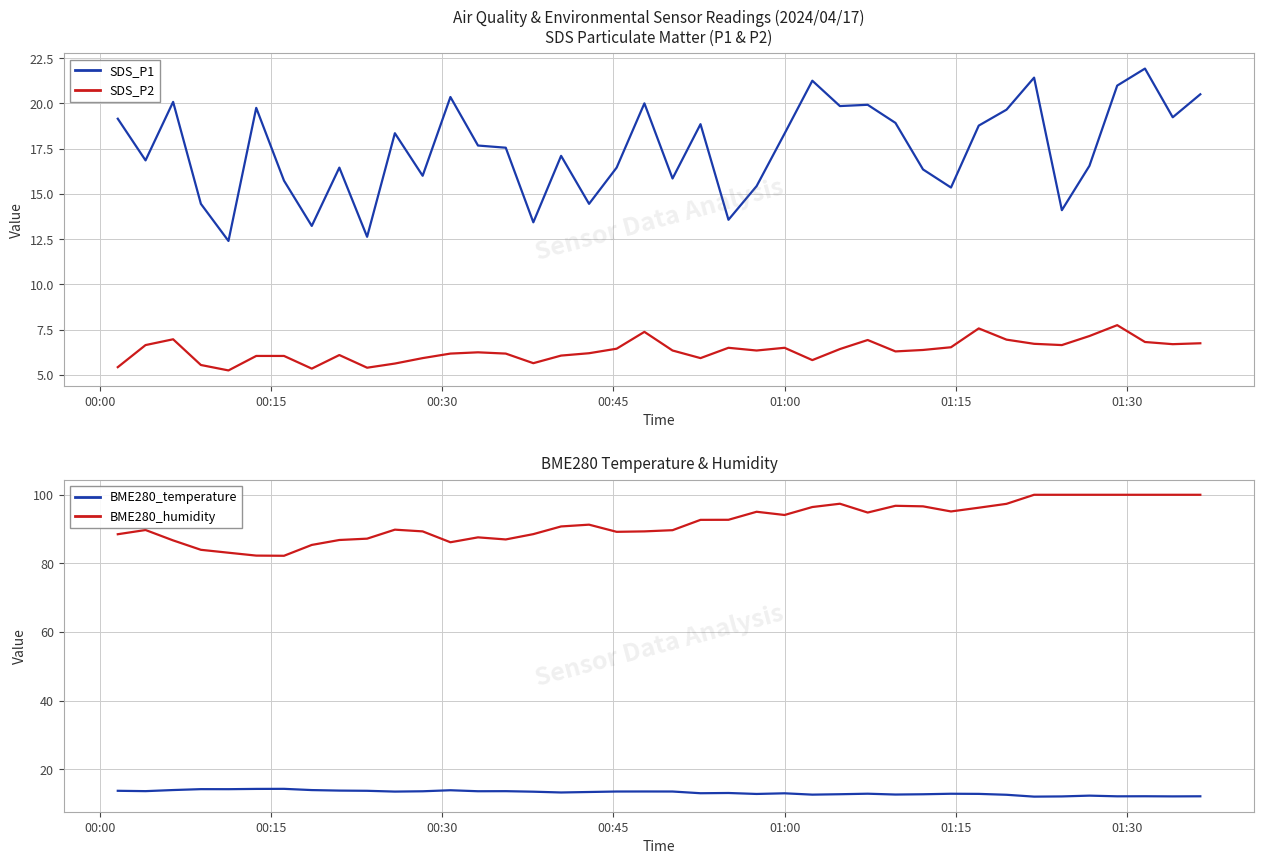

True or false: BME280_temperature has more than 2 points higher than both neighbors.

True